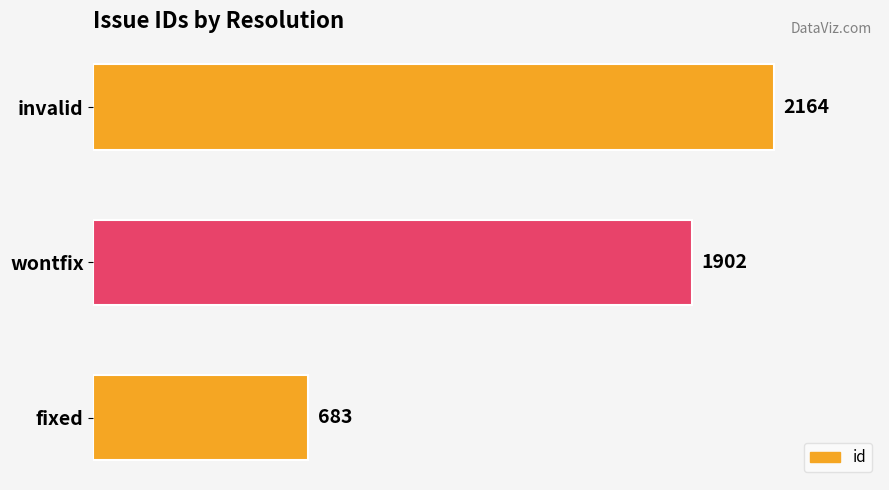

Reading top to bottom, extract all data points from this chart.

invalid=2164	wontfix=1902	fixed=683